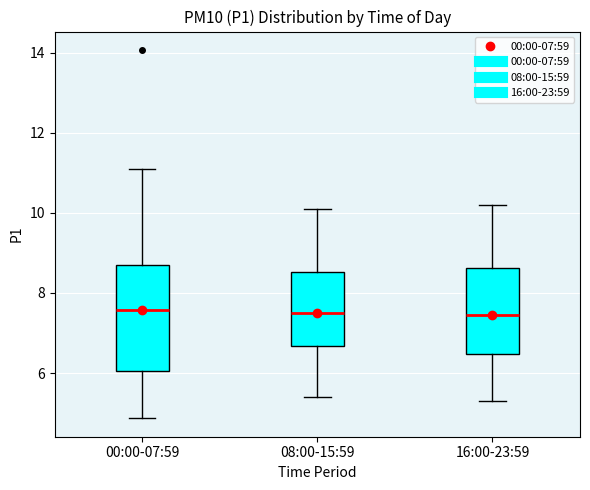

Reading left to right, read every box against the y-axis: the position of its median line, the range the box covers, and the ends of its whiskers. The values are not printed on the chart, so give them approximately, as read against the axis.

00:00-07:59: median 7.6, box 6.0 to 8.8, whiskers 4.8 to 11.2
08:00-15:59: median 7.6, box 6.6 to 8.6, whiskers 5.4 to 10.2
16:00-23:59: median 7.4, box 6.4 to 8.6, whiskers 5.4 to 10.2